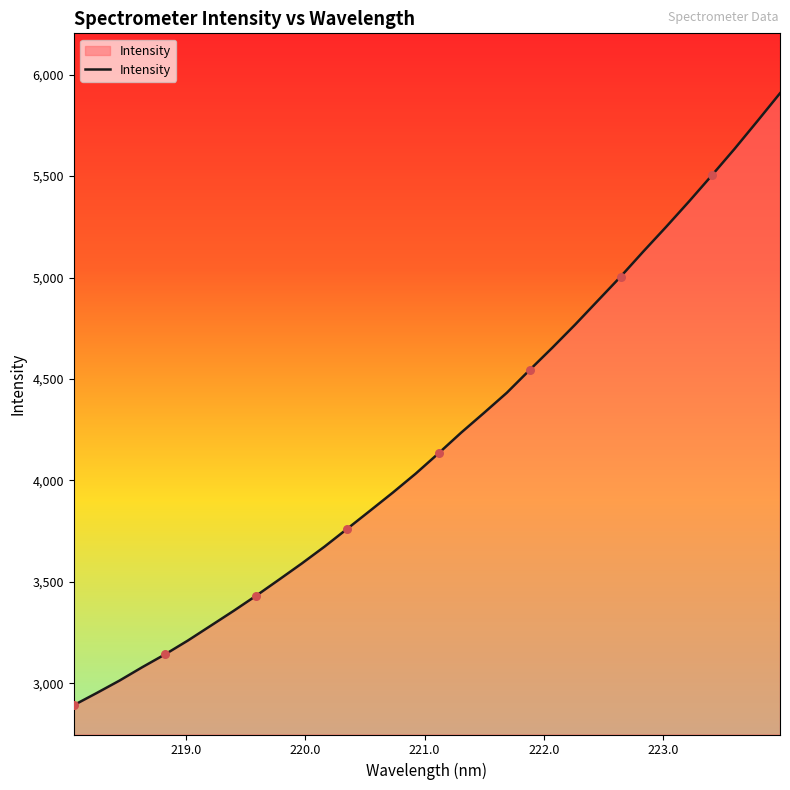

What is the minimum value shown in the chart?

2892.6